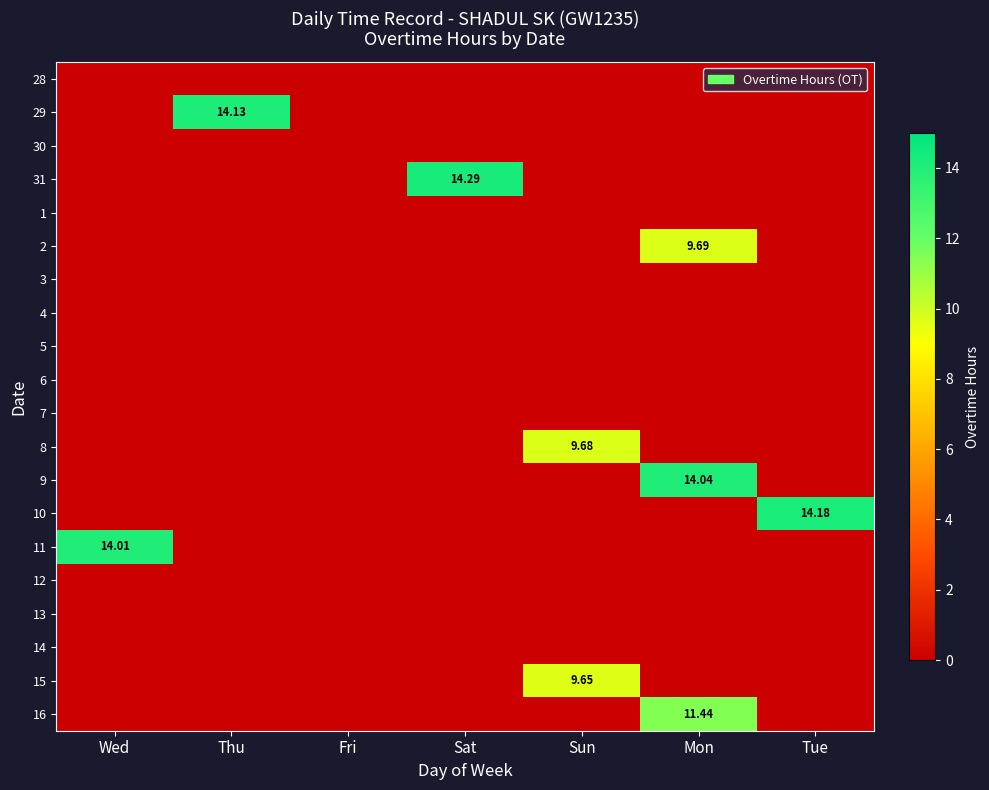

What is the maximum value shown in the chart?

14.3